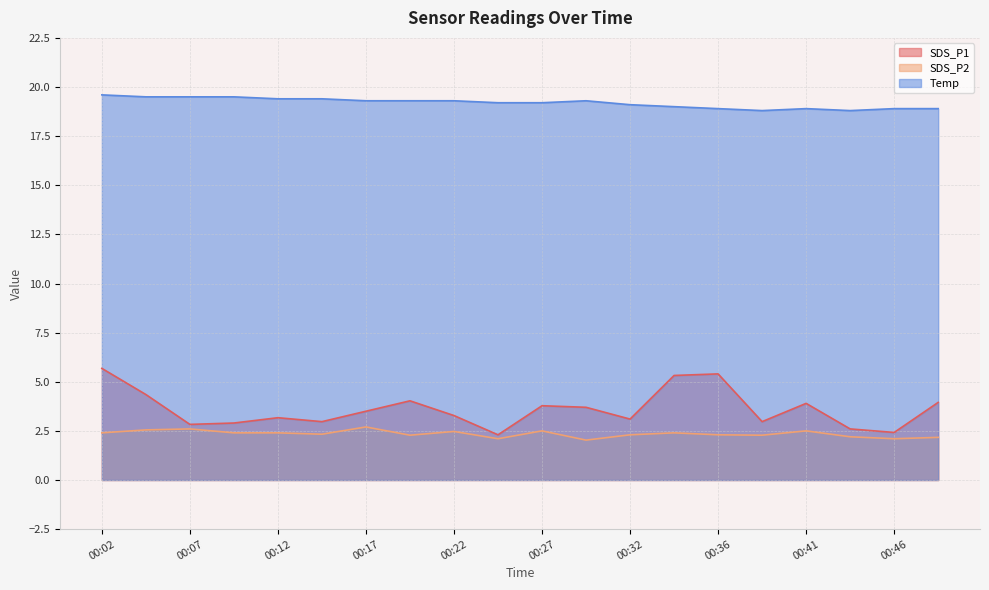

Rank the series at 00:09 from lowest to highest value.

SDS_P2, SDS_P1, Temp